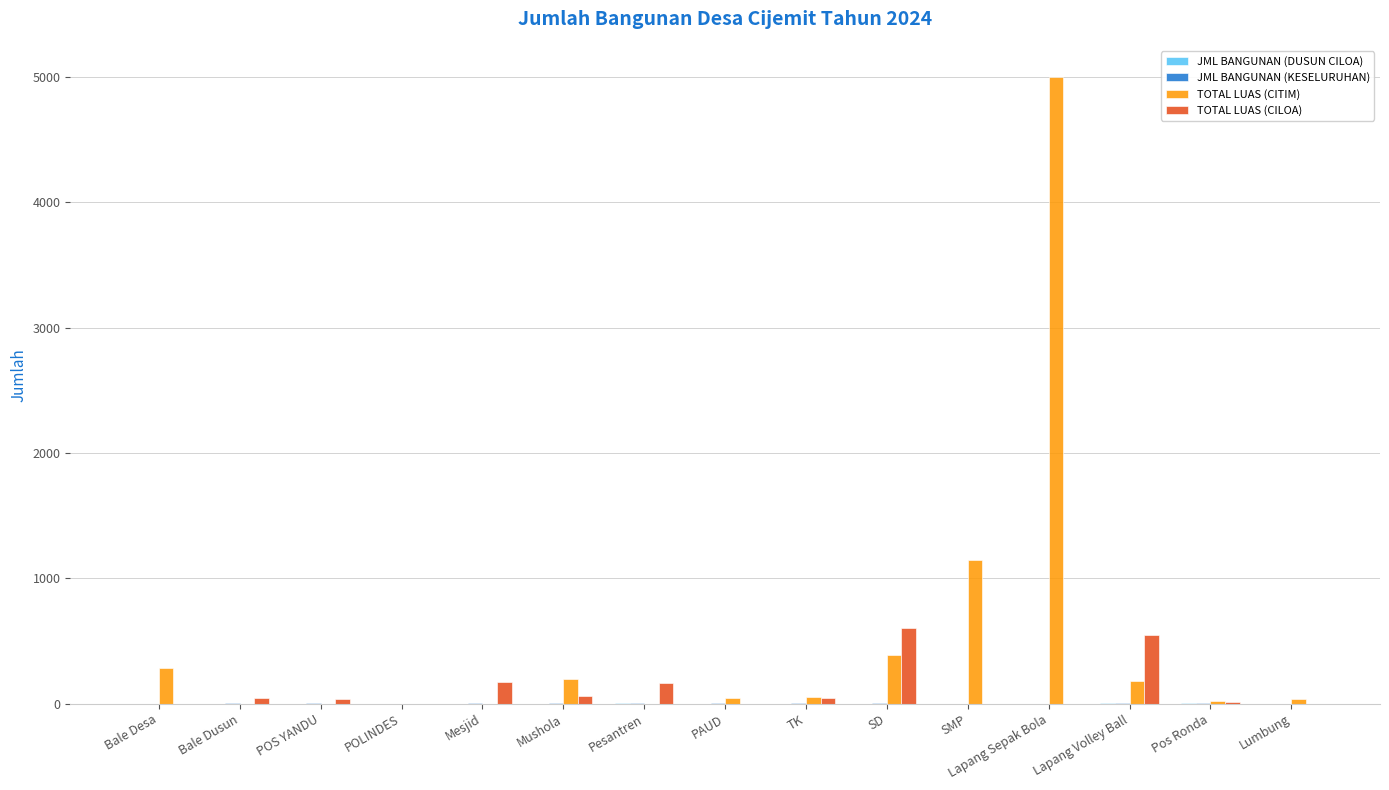

At which label does TOTAL LUAS (CILOA) first exceed 39?

Bale Dusun